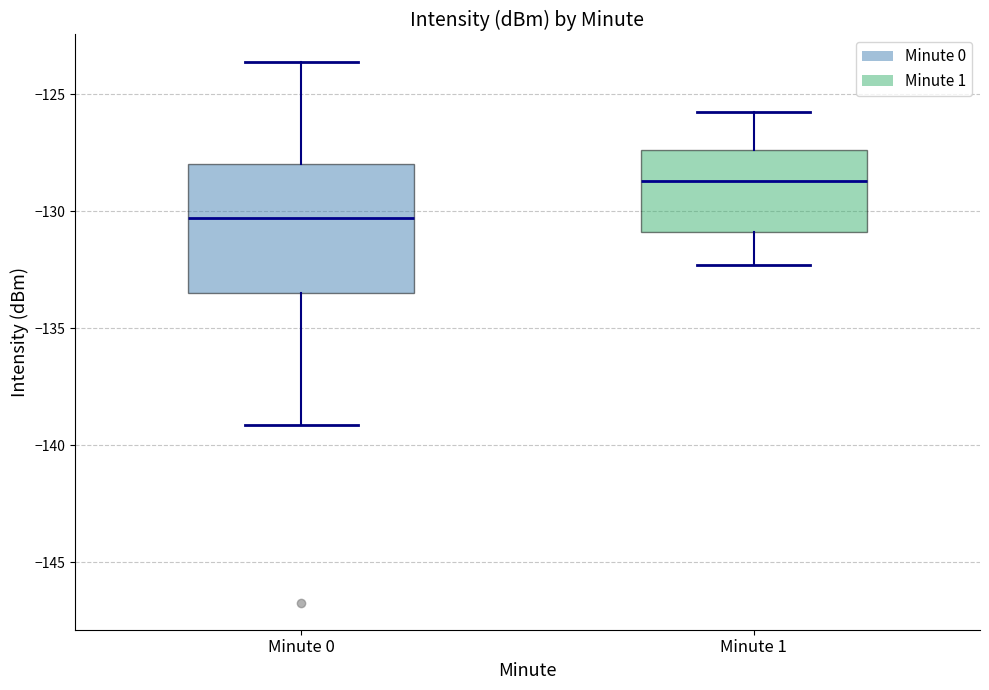

Reading left to right, read every box against the y-axis: the position of its median line, the range the box covers, and the ends of its whiskers. The values are not printed on the chart, so give them approximately, as read against the axis.

Minute 0: median -130.5, box -133.5 to -128.0, whiskers -139.0 to -123.5
Minute 1: median -128.5, box -131.0 to -127.5, whiskers -132.5 to -126.0